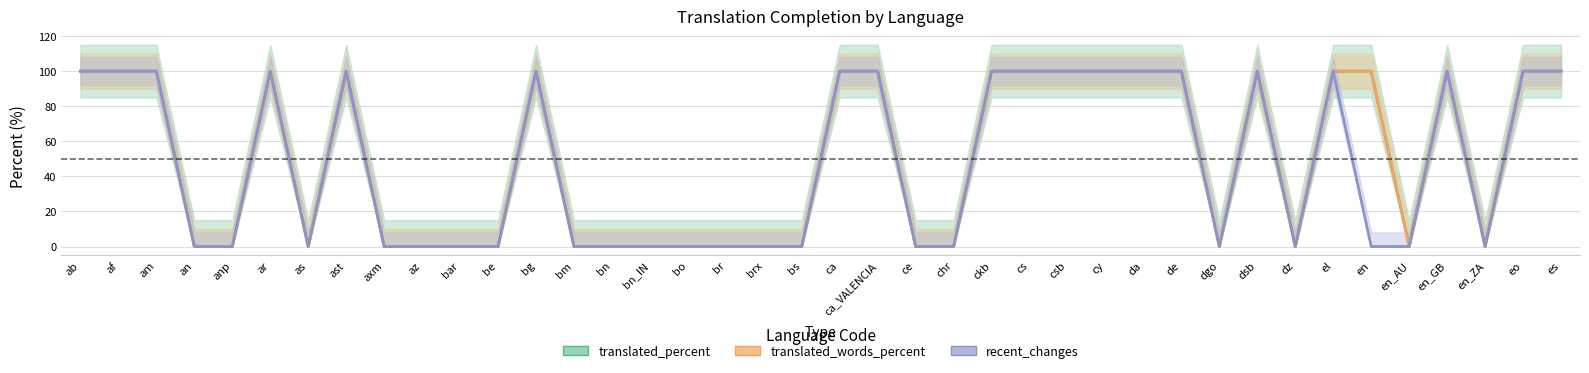

True or false: translated_percent has a value of 100 at ab.

True